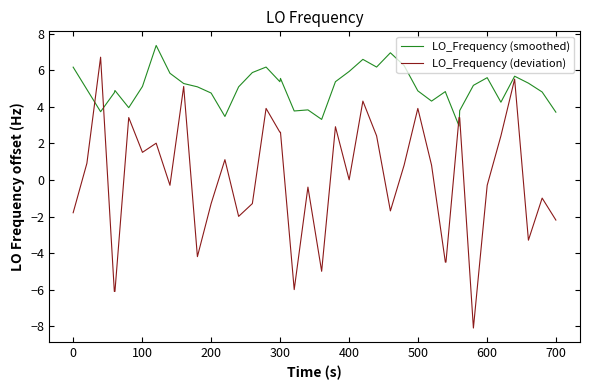

List the series in order of their overall mean, highest first.

LO_Frequency (smoothed), LO_Frequency (deviation)